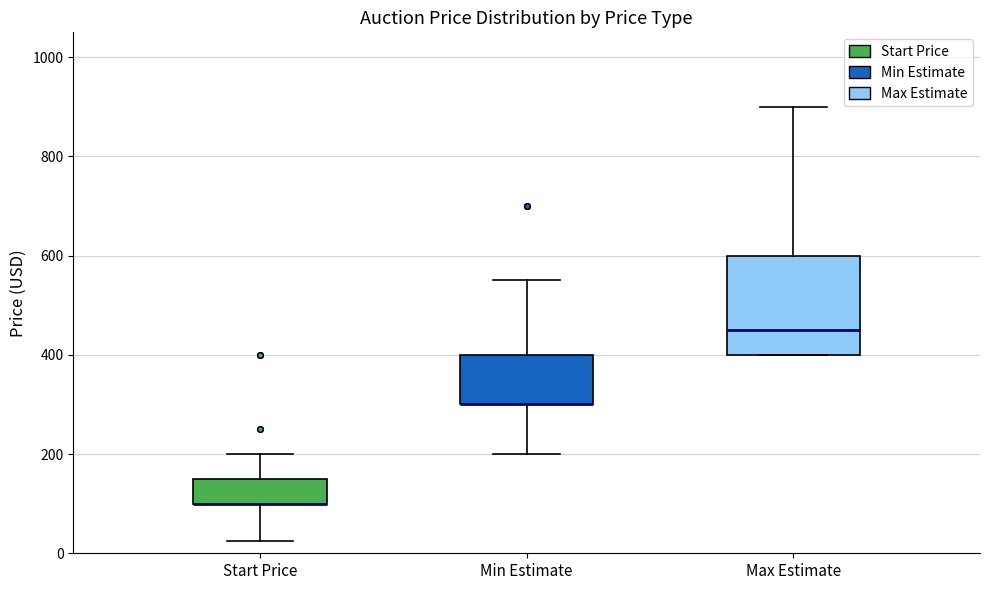

Comparing the boxes themselves (not the whiskers), which one is the tallest?

Max Estimate